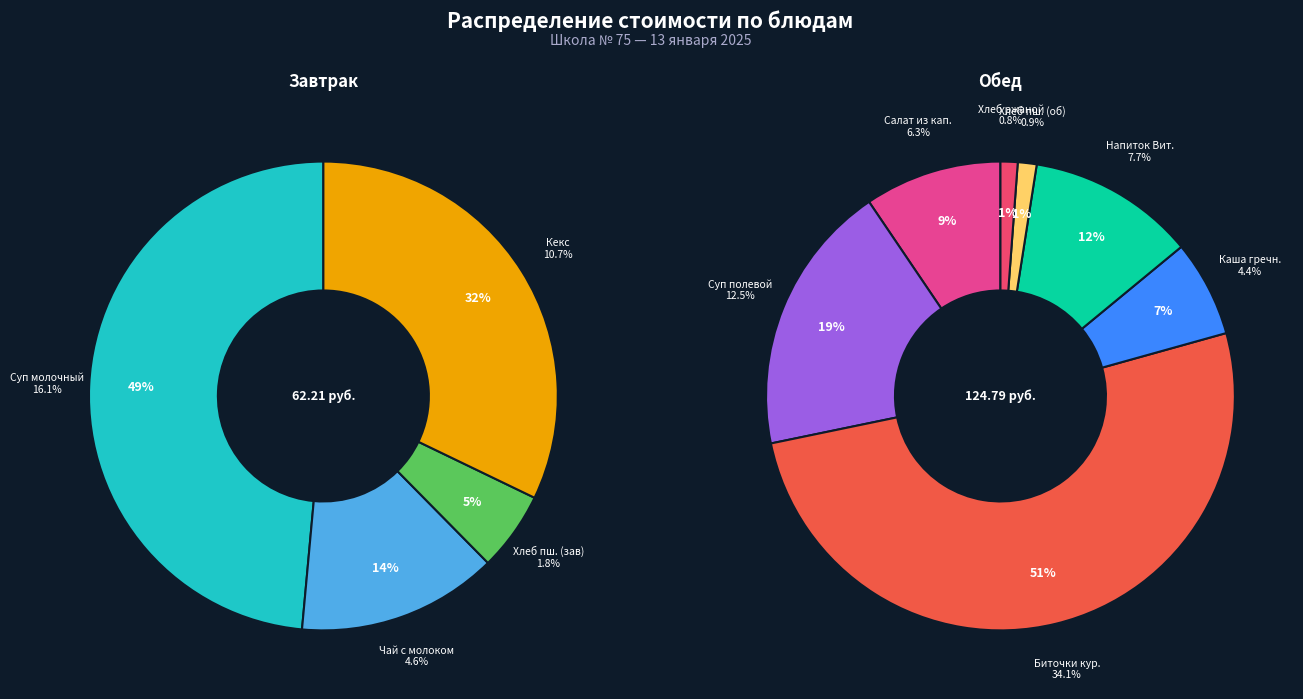

Does Суп полевой с курицей account for over 50% of the chart?

No